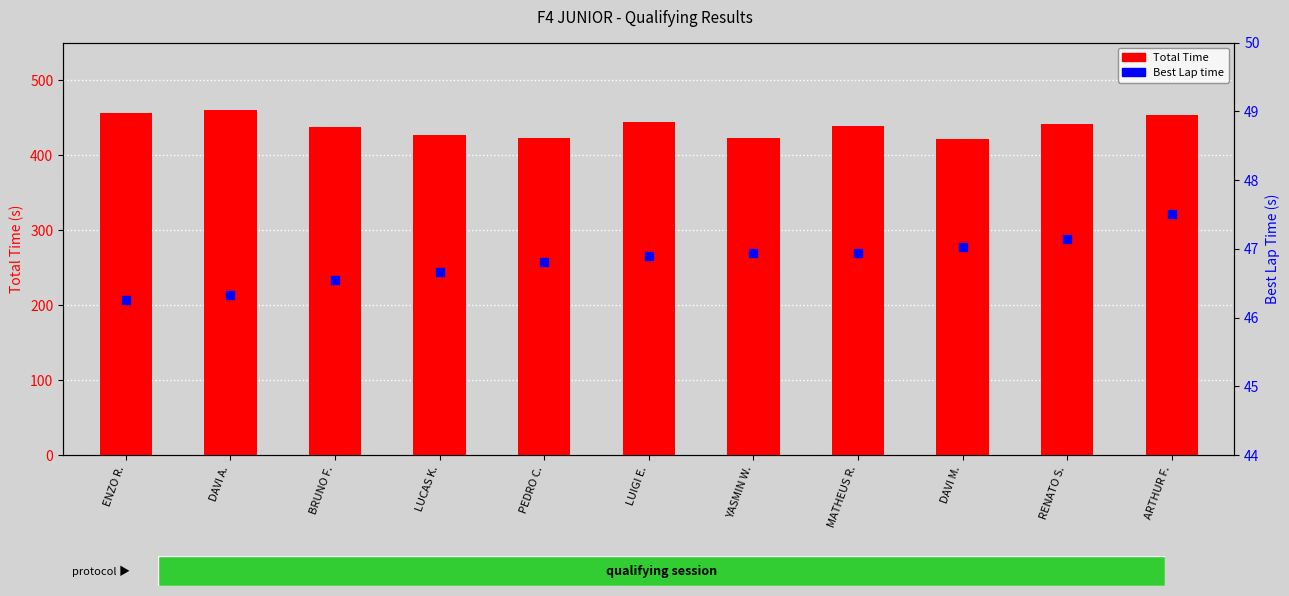

Which series reaches the maximum Y coordinate?

Total Time